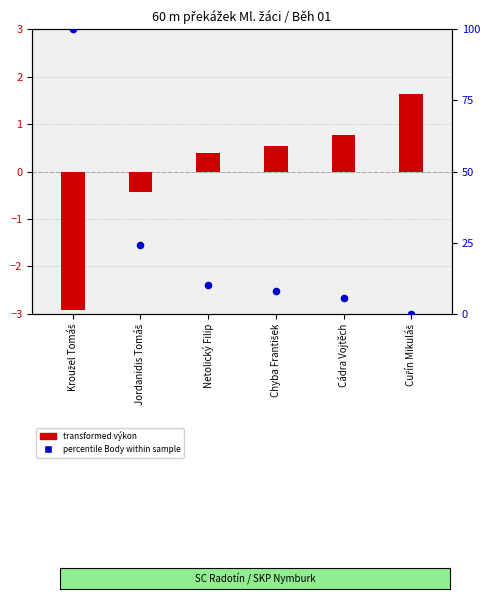

Which series reaches the minimum Y coordinate?

transformed výkon